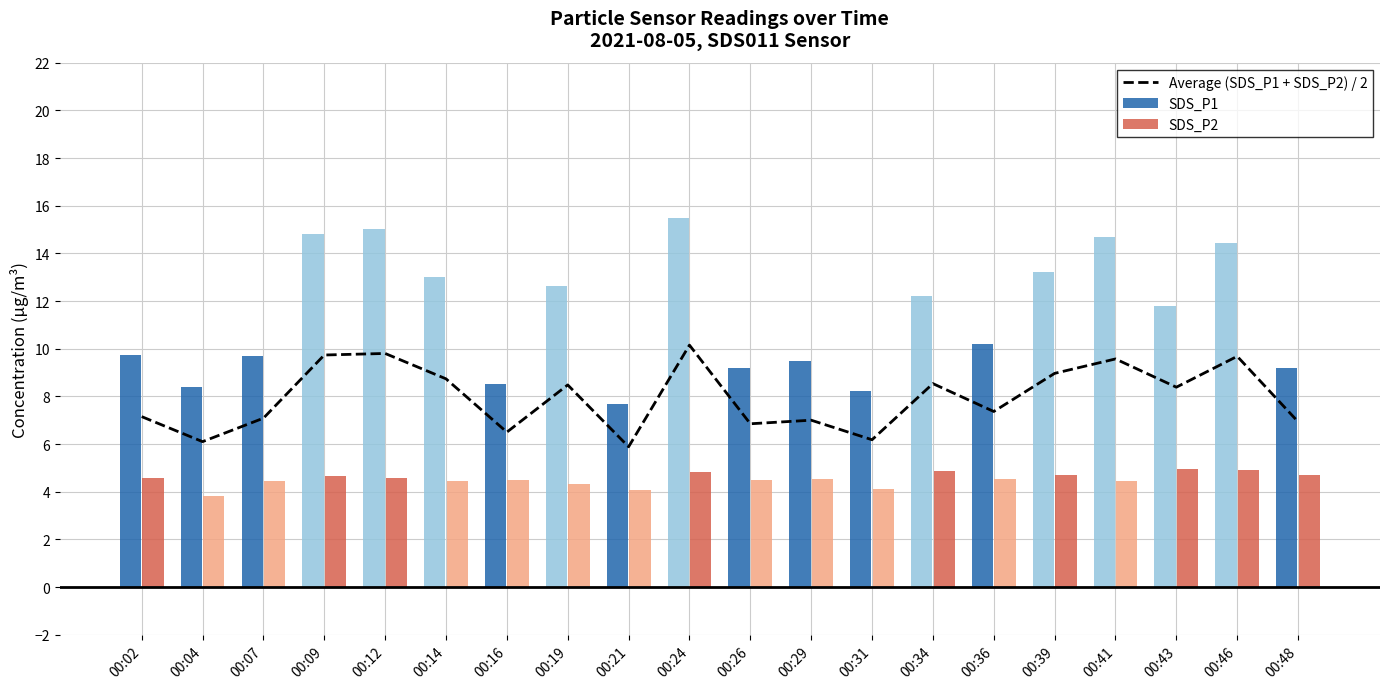

What is the maximum value for Average (SDS_P1 + SDS_P2) / 2?

10.2